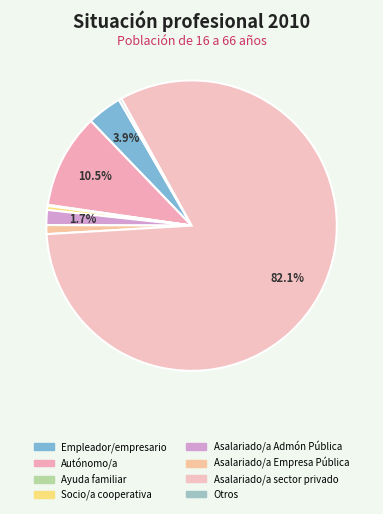

Rank the categories by value from lowest to highest.

Ayuda familiar, Otros, Socio/a cooperativa, Asalariado/a Empresa Pública, Asalariado/a Admón Pública, Empleador/empresario, Autónomo/a, Asalariado/a sector privado